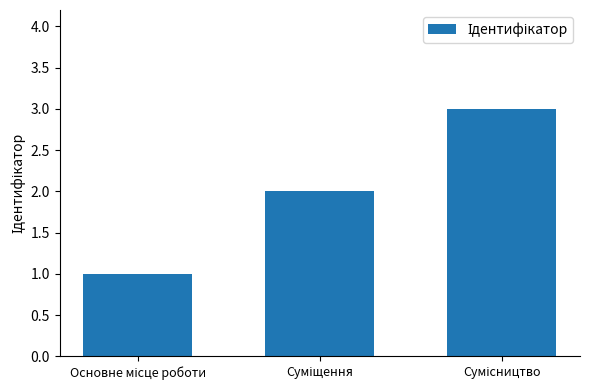

What is the maximum value shown in the chart?

3